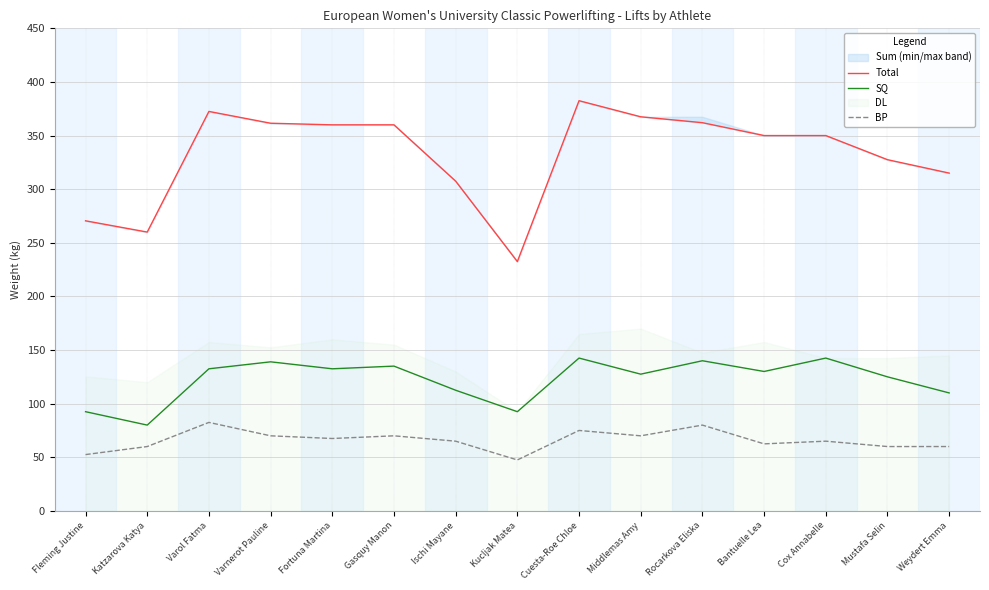

Is the value of BP at Cuesta-Roe Chloe greater than the value of Total at Middlemas Amy?

No